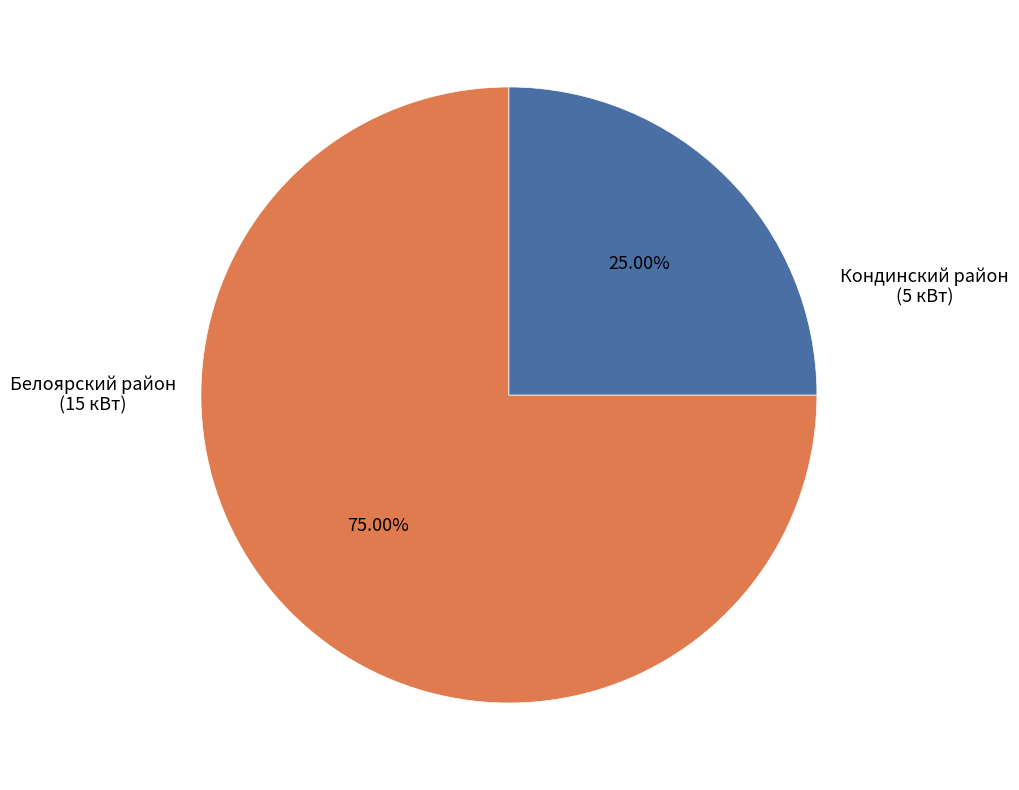

Between Белоярский район (15 кВт) and Кондинский район (5 кВт), which is larger?

Белоярский район (15 кВт)